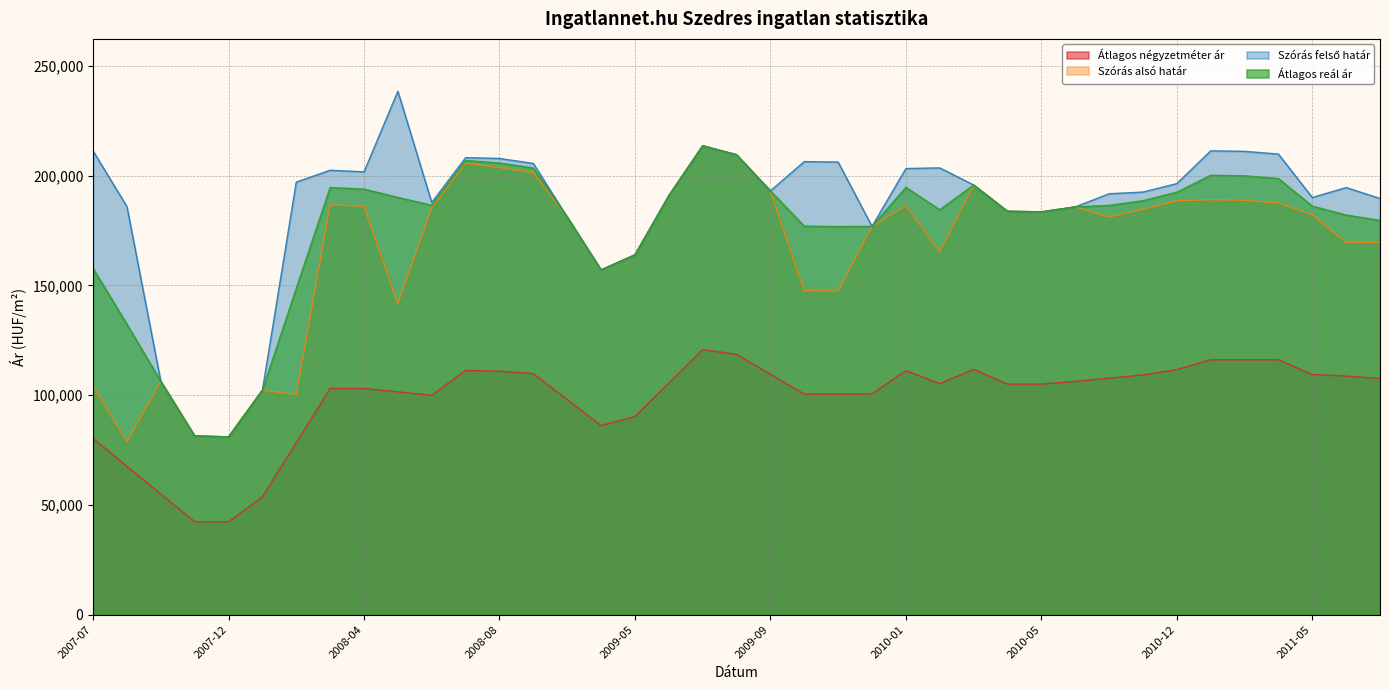

What position from the right is 2008-02?

33